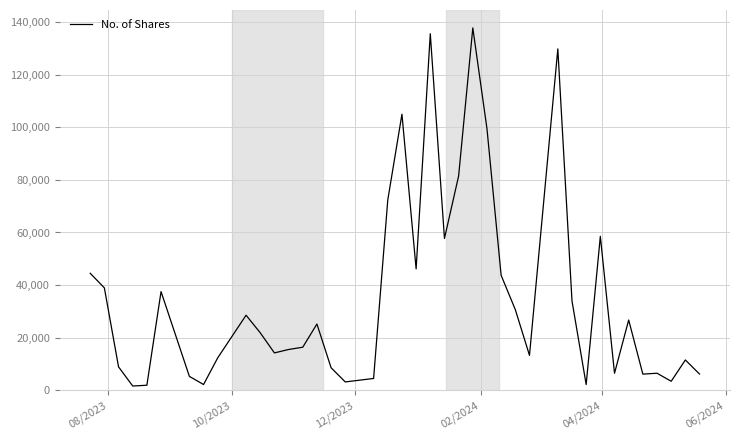

What is the maximum value shown in the chart?

137736